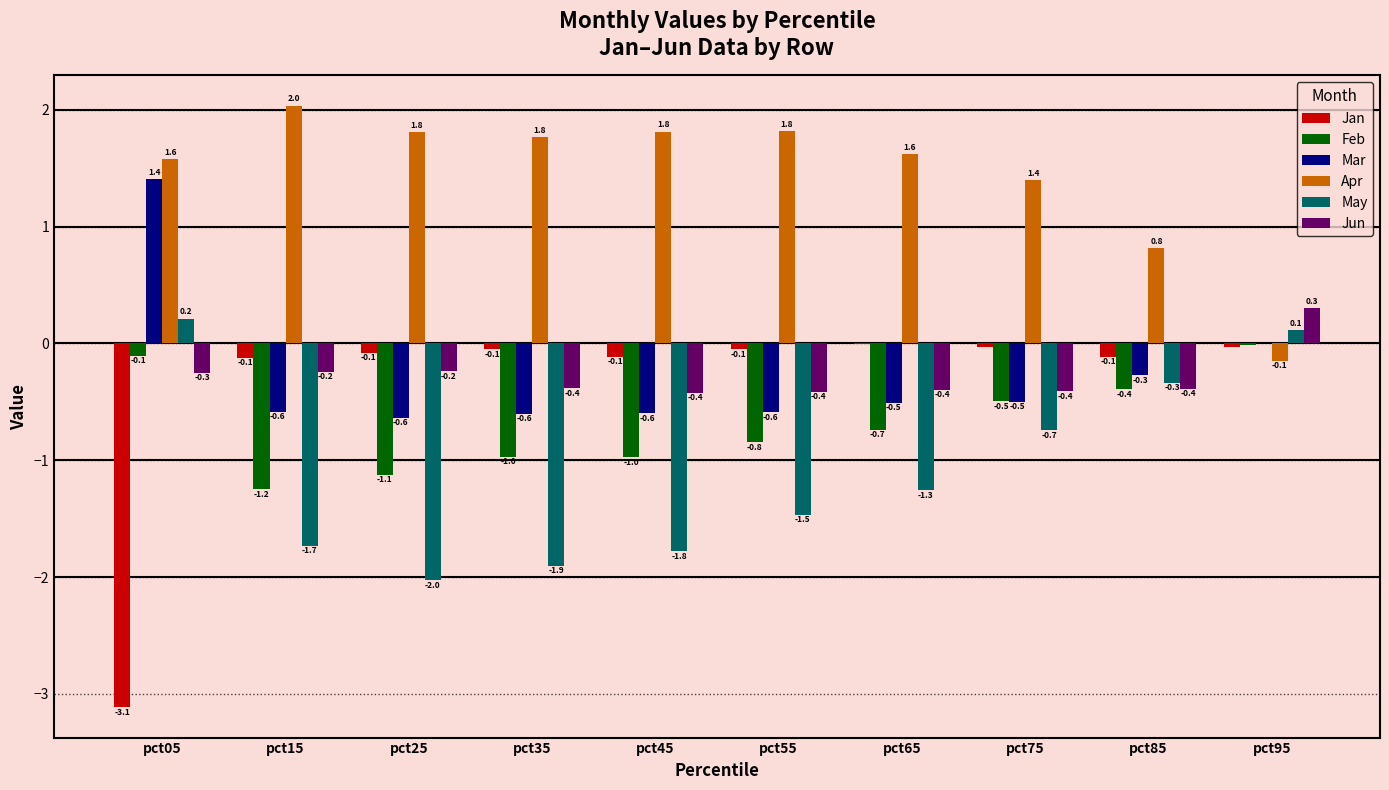

Where is Mar nearest to the value 0?

pct95